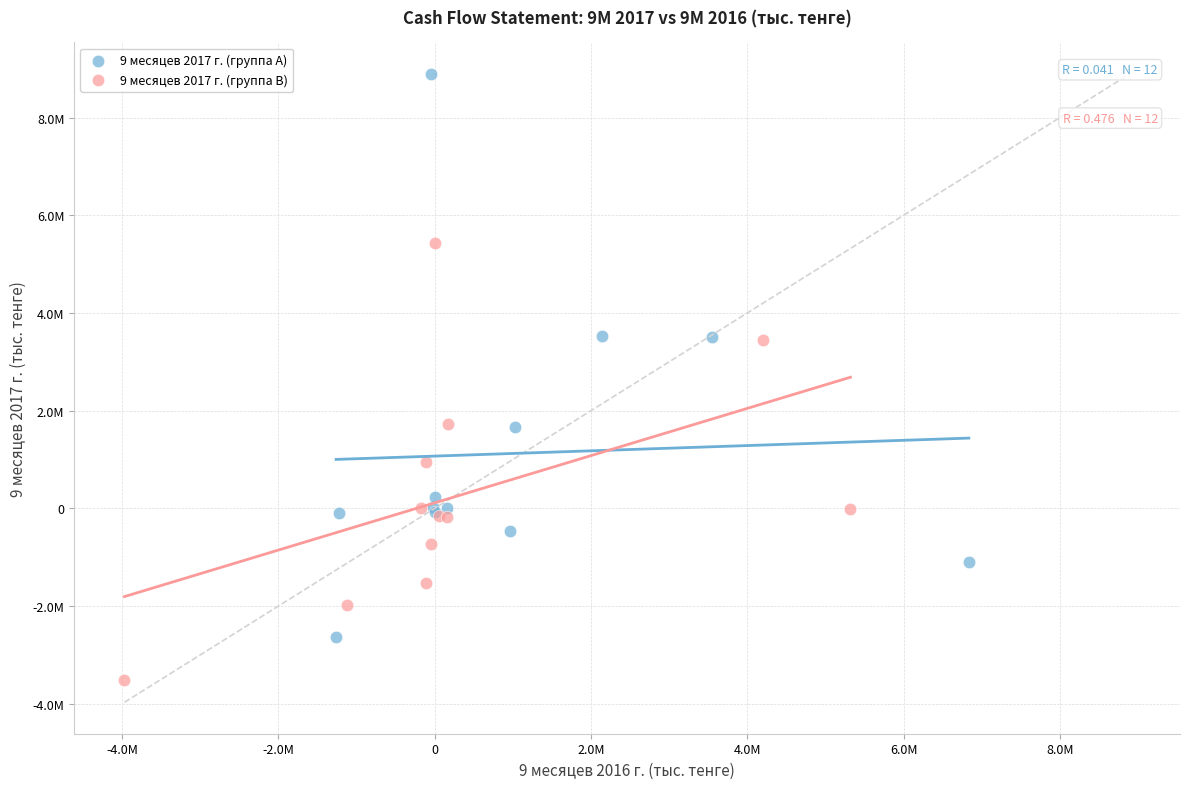

Which series has the widest spread of Y values?

9 месяцев 2017 г. (группа A)